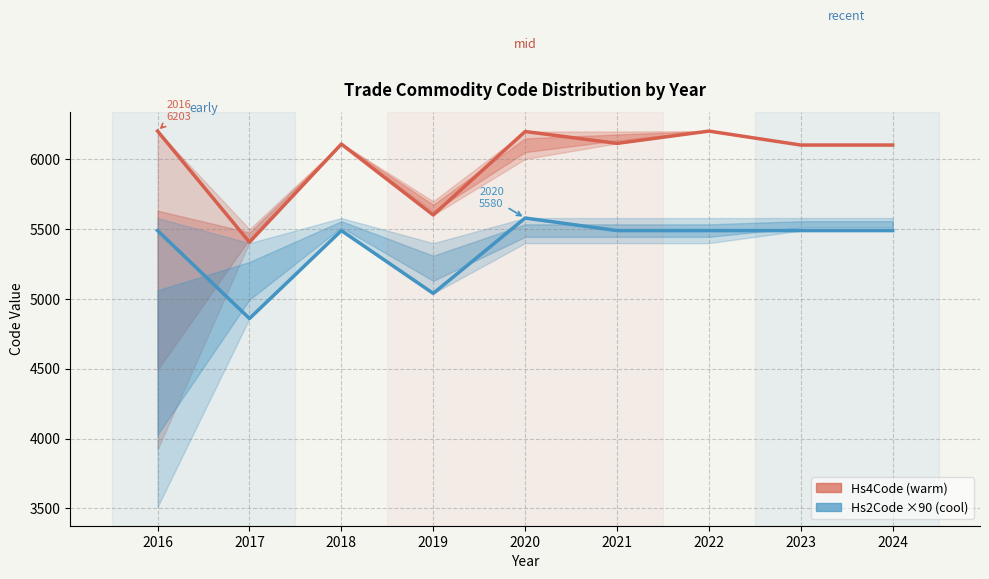

Does the chart have visible grid lines?

Yes